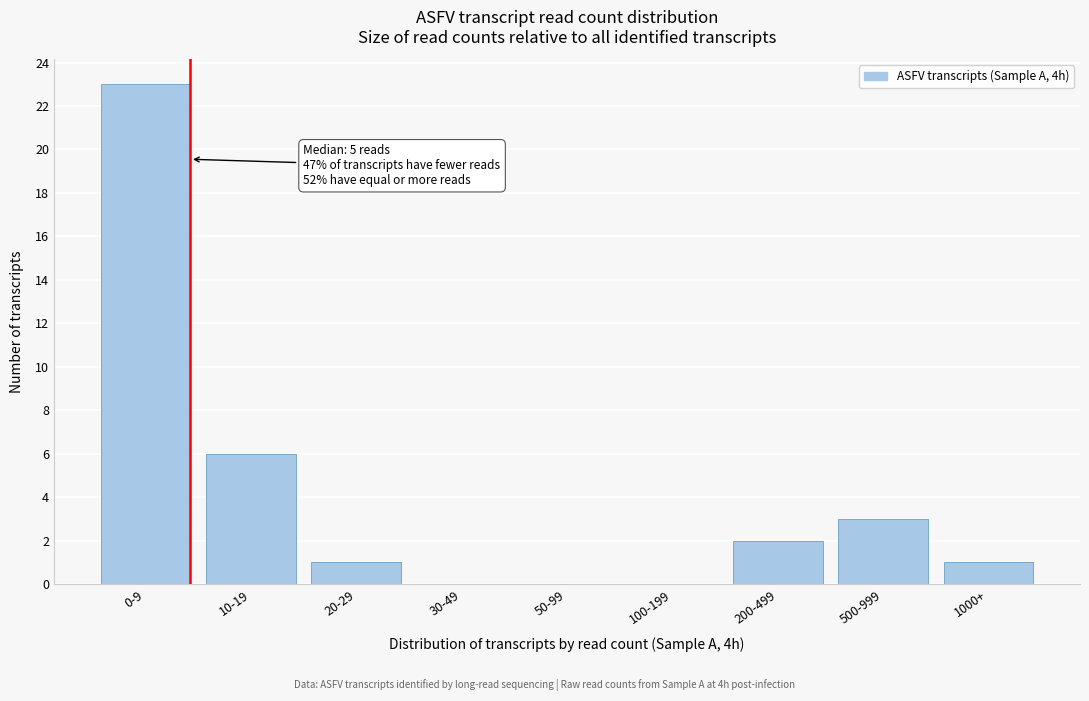

Reading left to right, what are all the values shown in this chart?

0-9=23	10-19=6	20-29=1	30-49=0	50-99=0	100-199=0	200-499=2	500-999=3	1000+=1